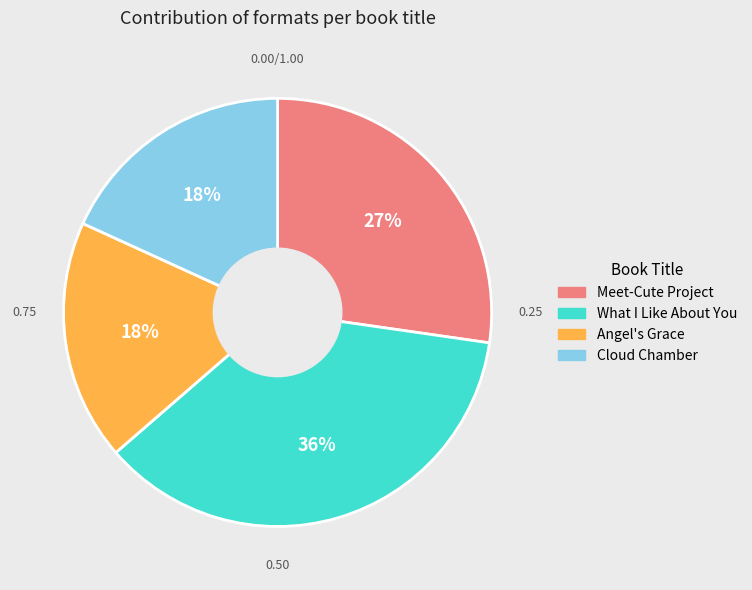

To the nearest percent, what is the average slice percentage?

25%